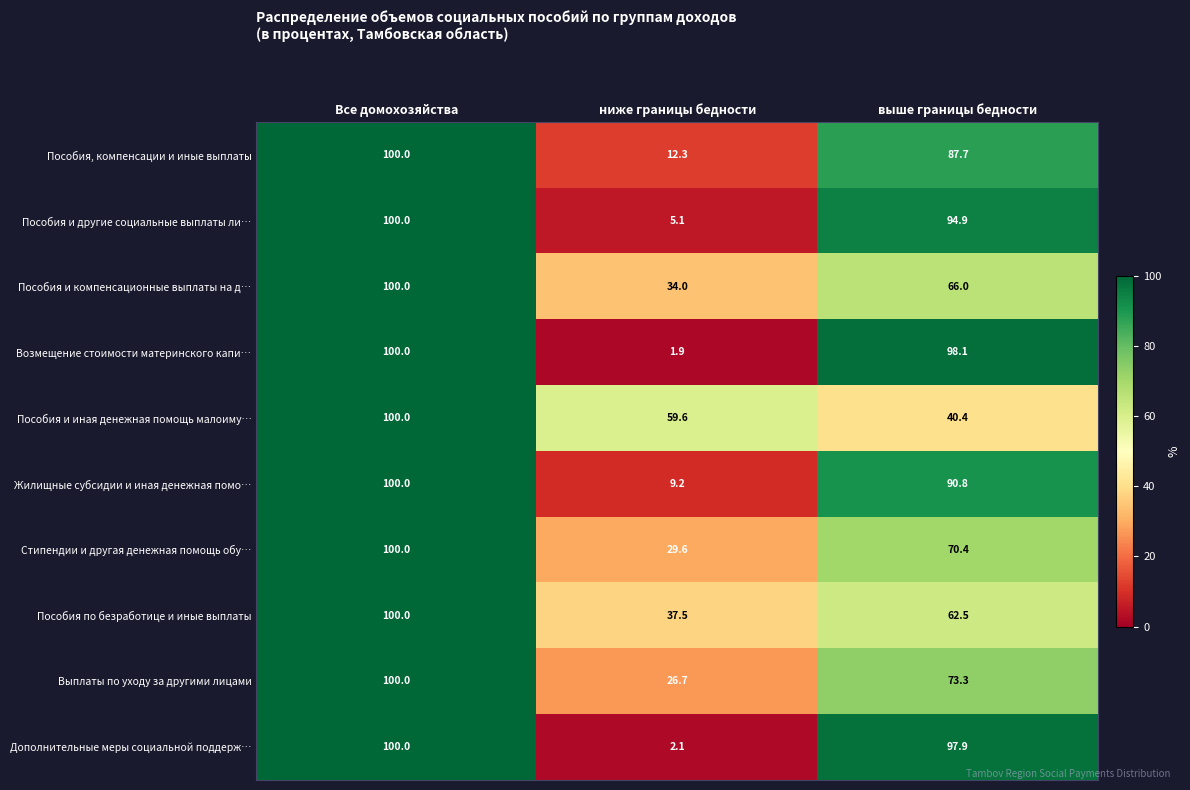

Rank the categories by Стипендии и другая денежная помощь обу… value from lowest to highest.

ниже границы бедности, выше границы бедности, Все домохозяйства